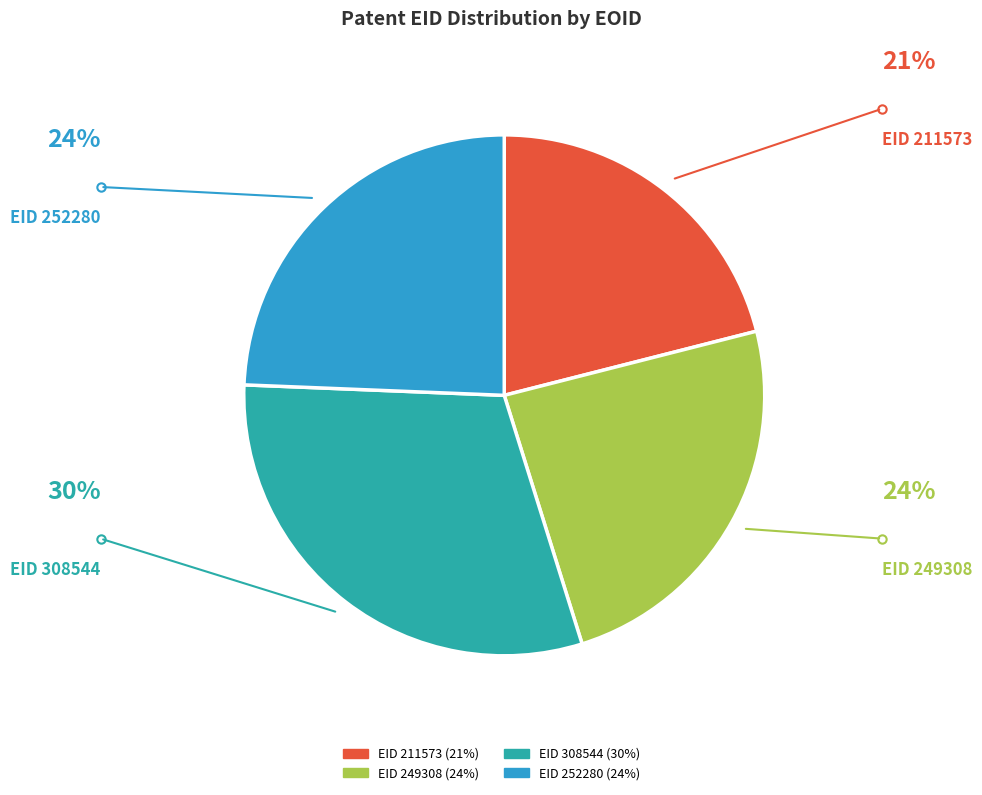

How many slices are in this pie chart?

4